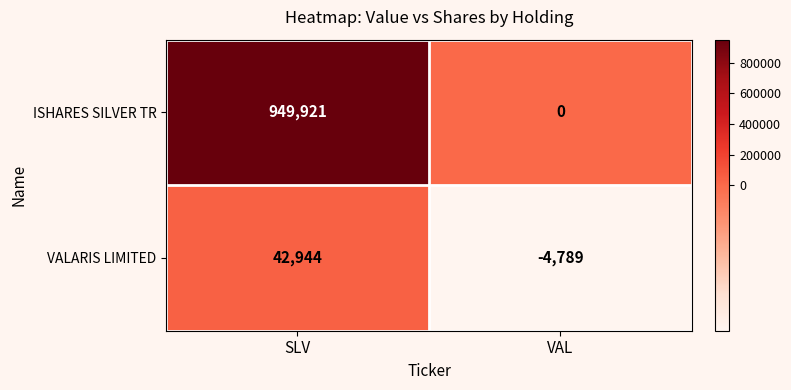

Is it true that ISHARES SILVER TR equals 0 at VAL?

True